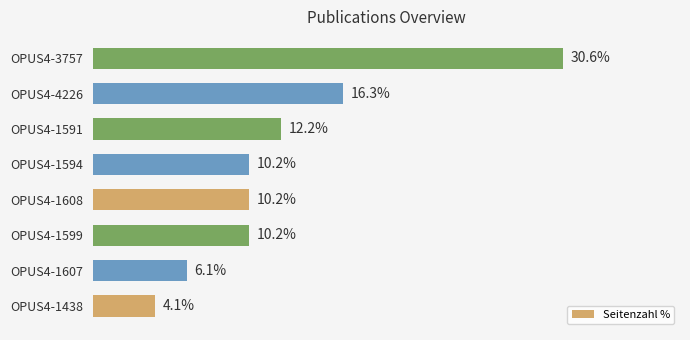

Between OPUS4-1608 and OPUS4-4226, which is larger?

OPUS4-4226